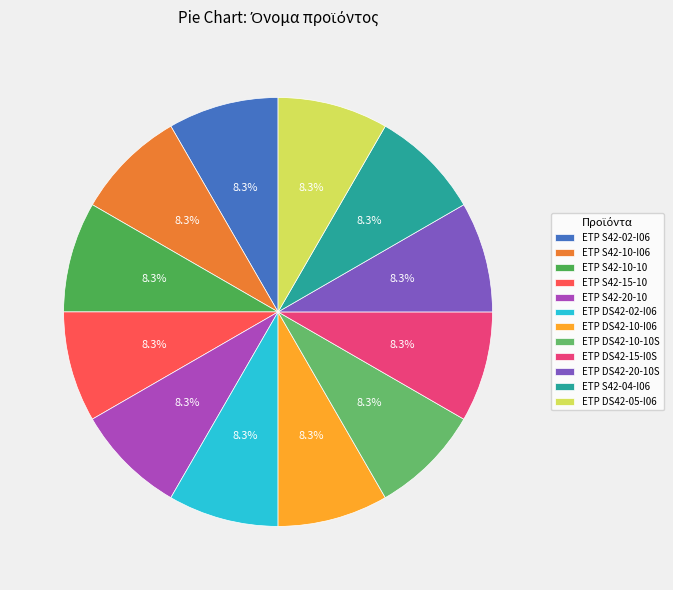

True or false: ETP S42-02-I06 accounts for 17% of the total.

False